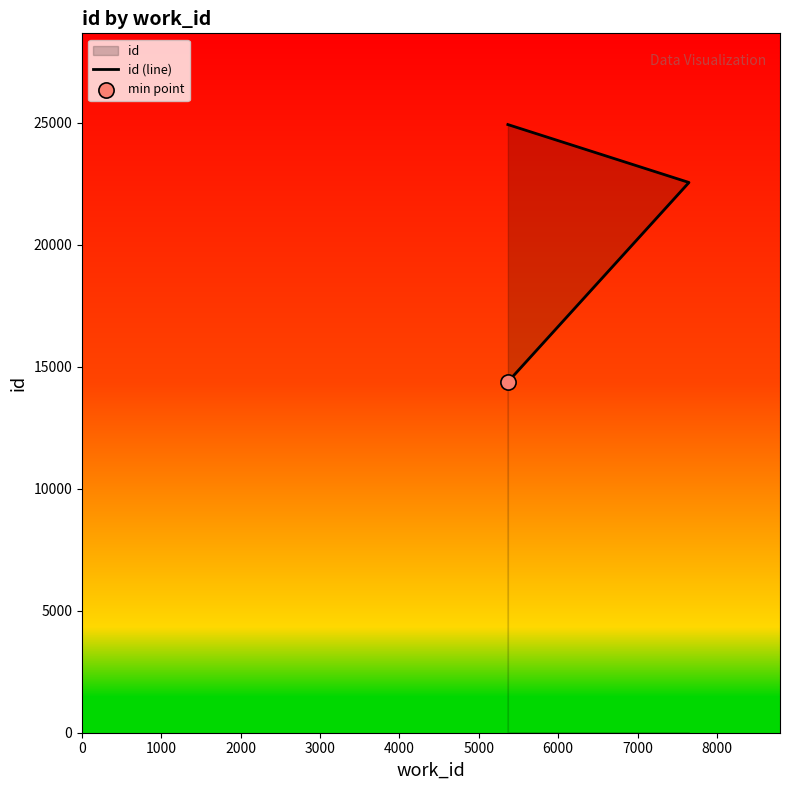

Which has a higher value, 1000 or 0?

1000